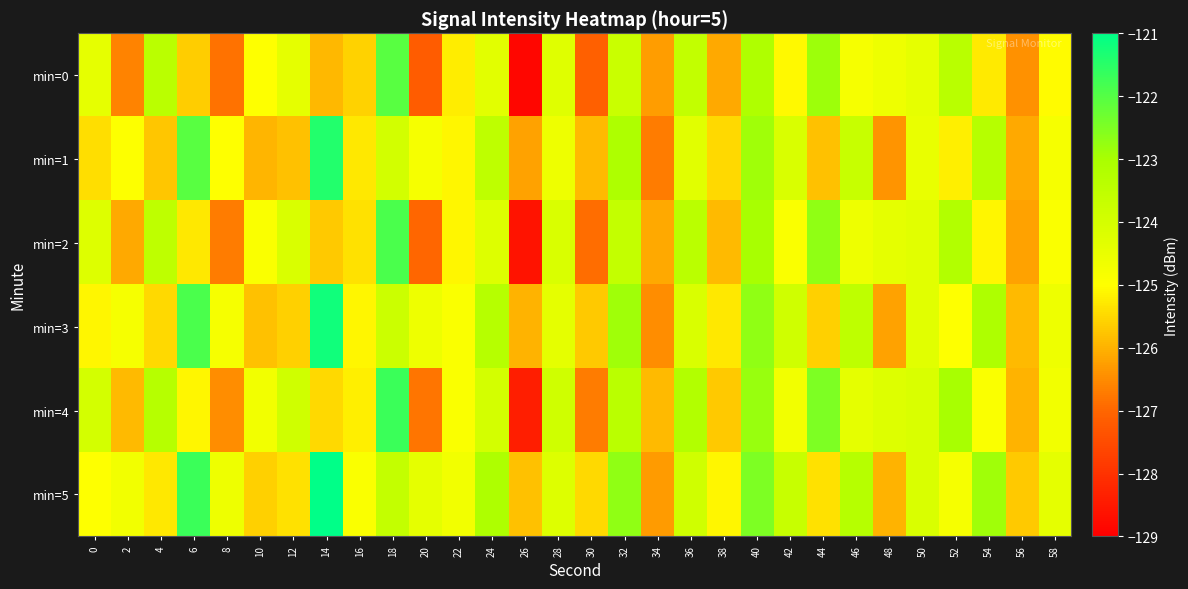

How many distinct data groups are displayed?

6